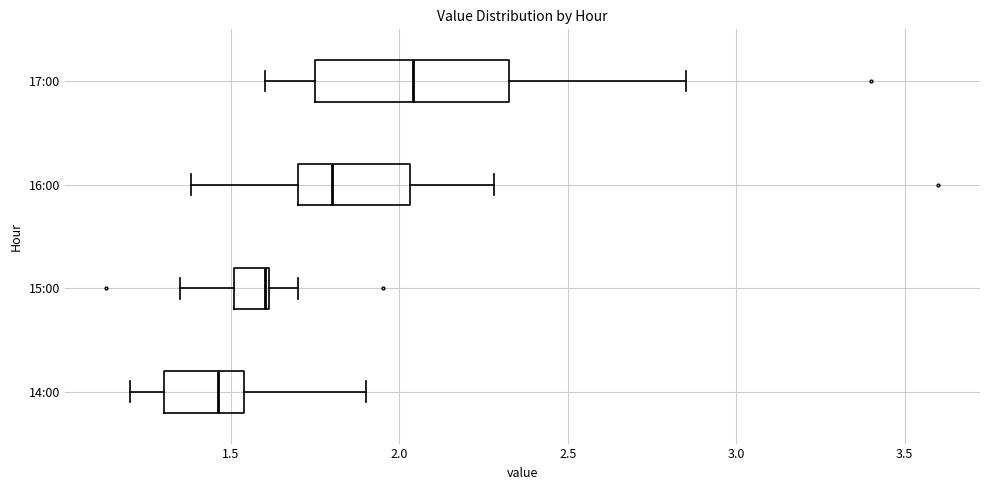

Which box's median line is the furthest to the left?

14:00